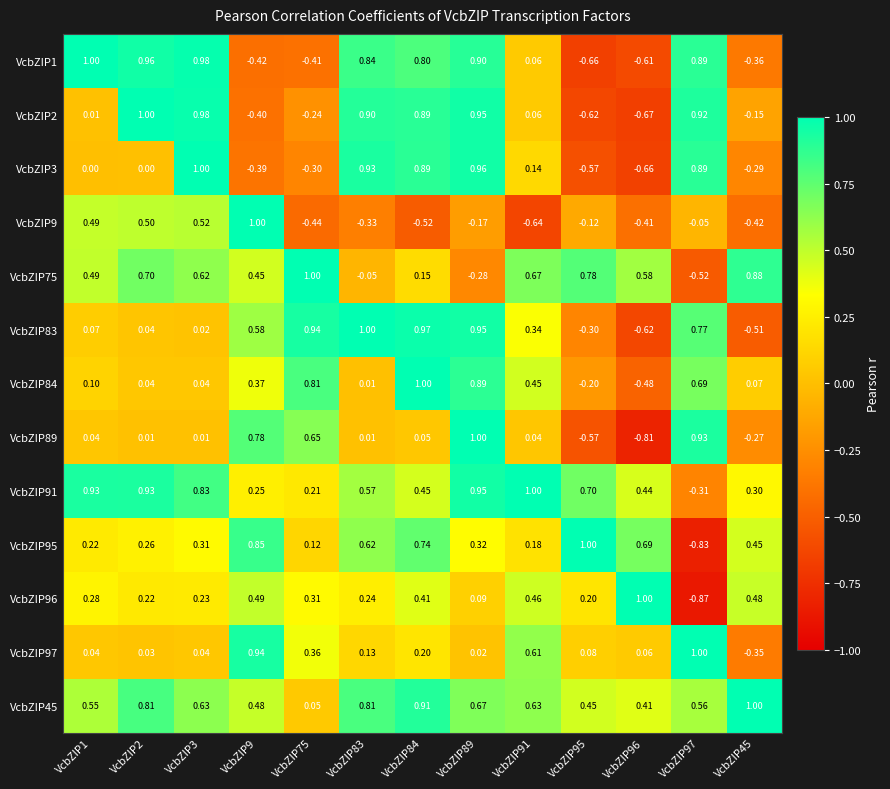

Which series has the largest total across all categories?

VcbZIP45